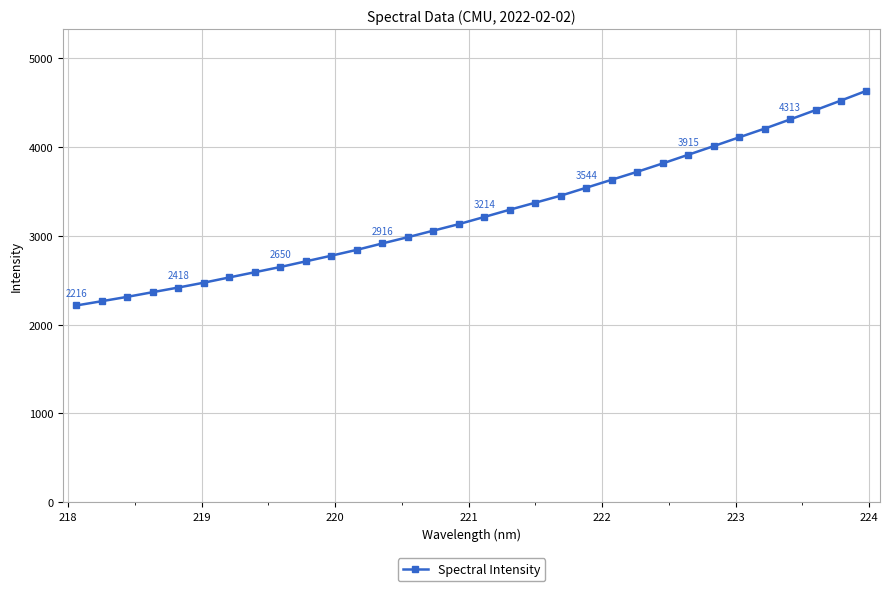

Count the number of values greater than 3214.

16